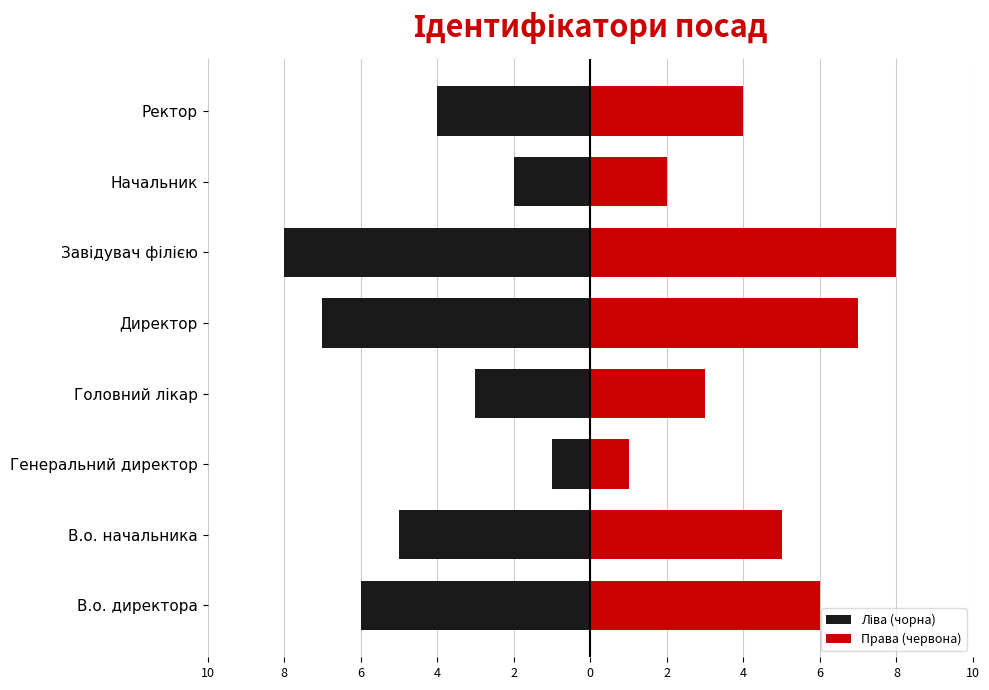

The value of Ліва (чорна) at Генеральний директор is -1. True or false?

False